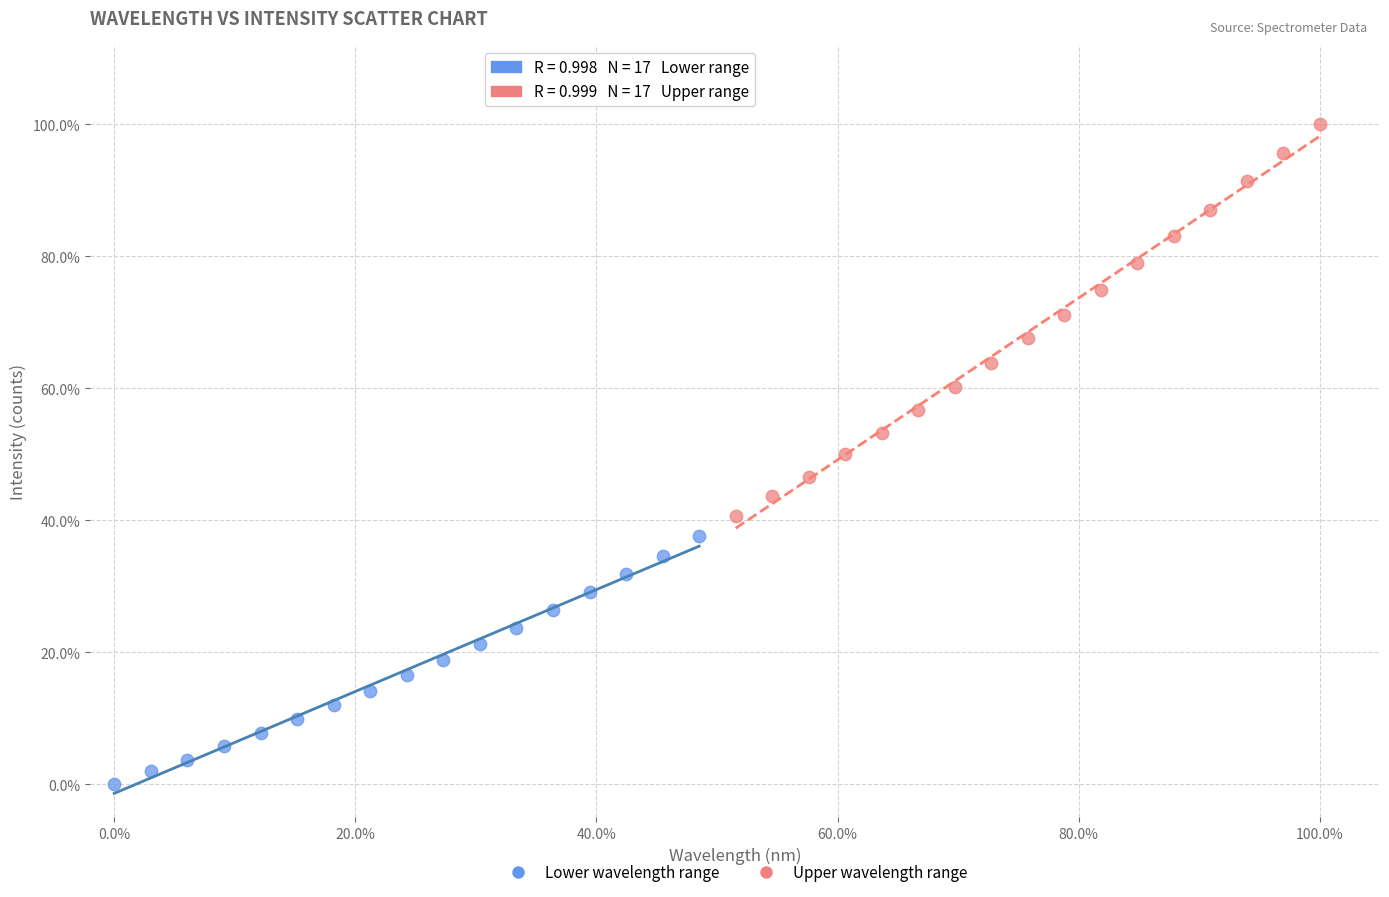

Which series contains the highest Y value?

Upper wavelength range